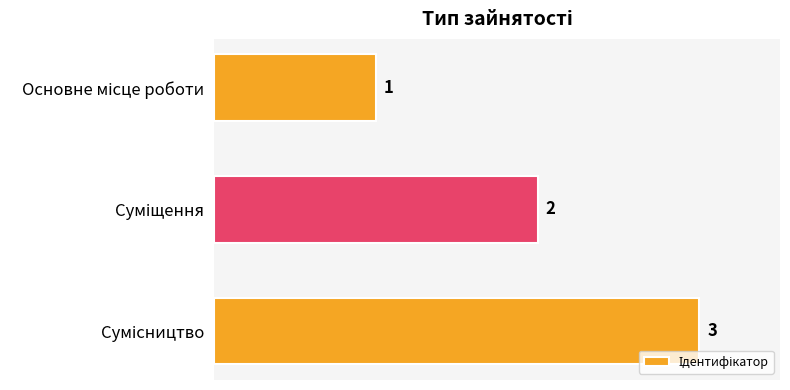

What is the value of the 2nd bar from the top?

2